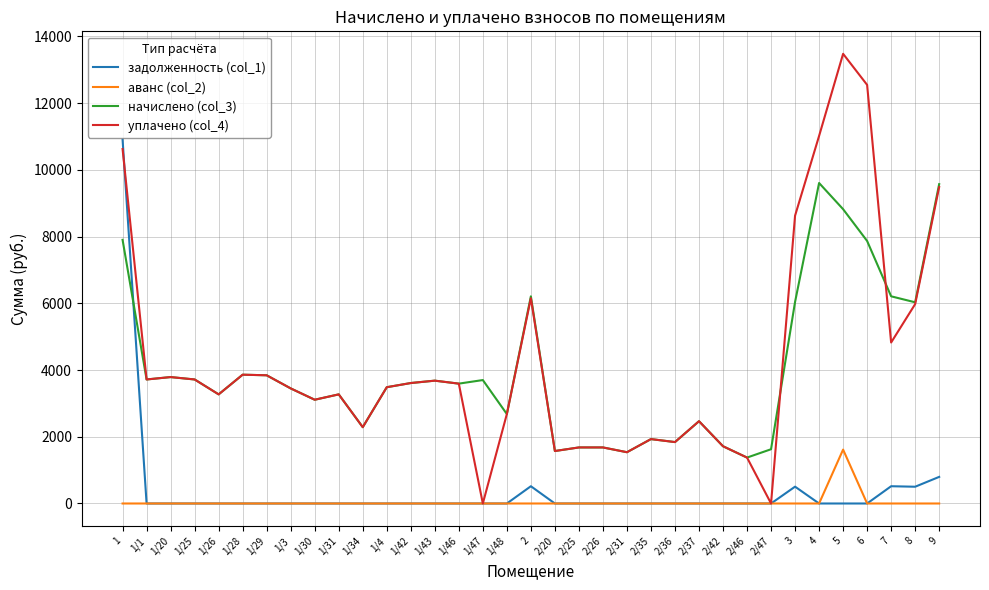

The value of аванс (col_2) at 2/42 is -888.0. True or false?

False